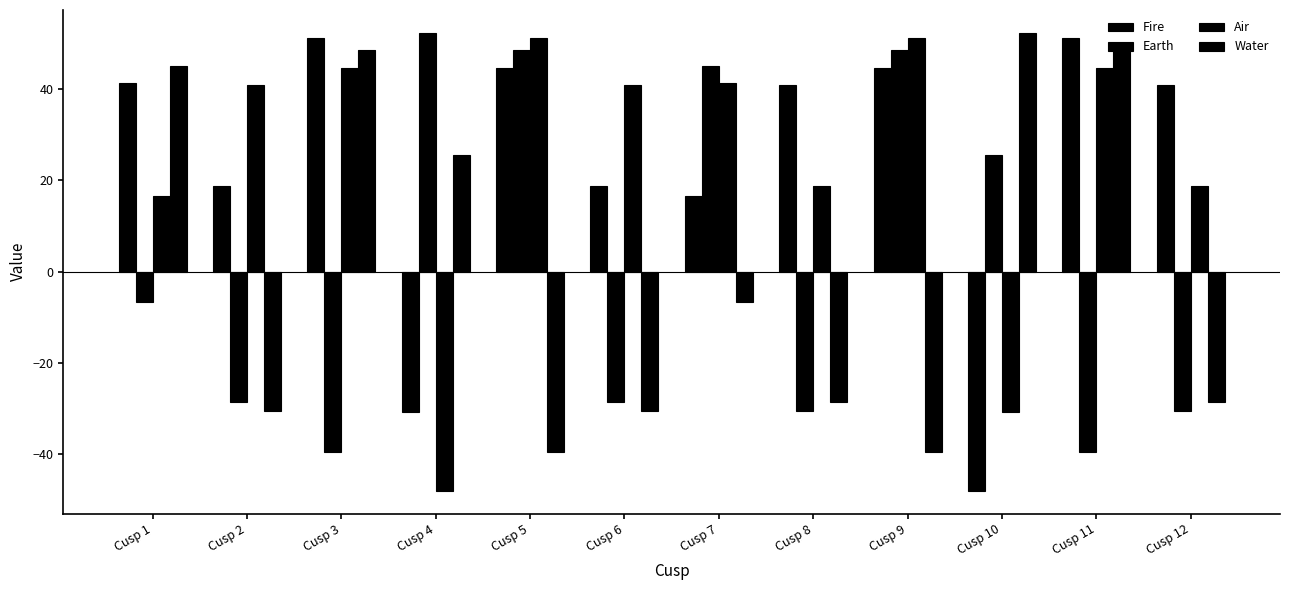

What is the sum of the Fire values at Cusp 12 and Cusp 11?

91.9